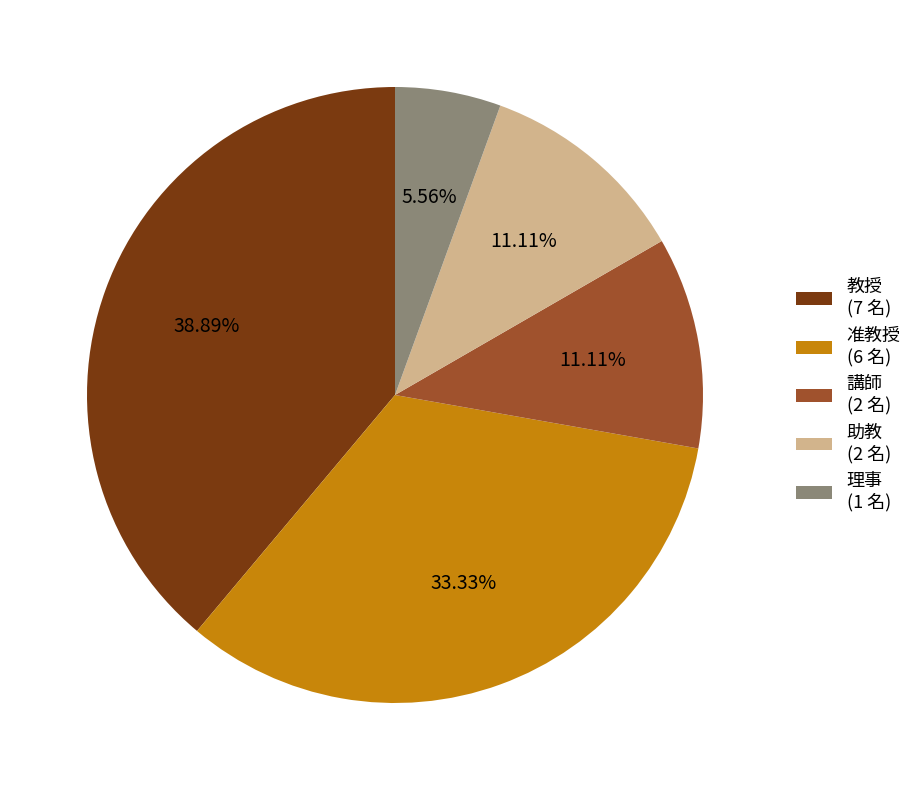

Does 教授 account for over 50% of the chart?

No